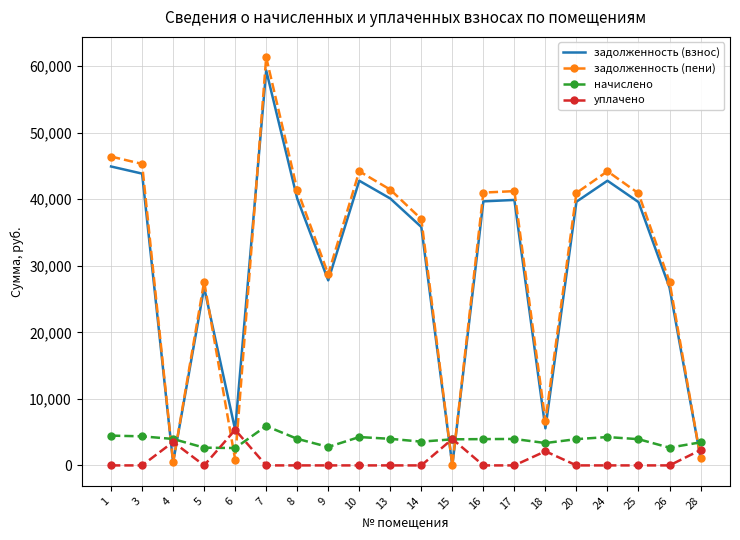

True or false: уплачено and задолженность (взнос) cross at least once.

True